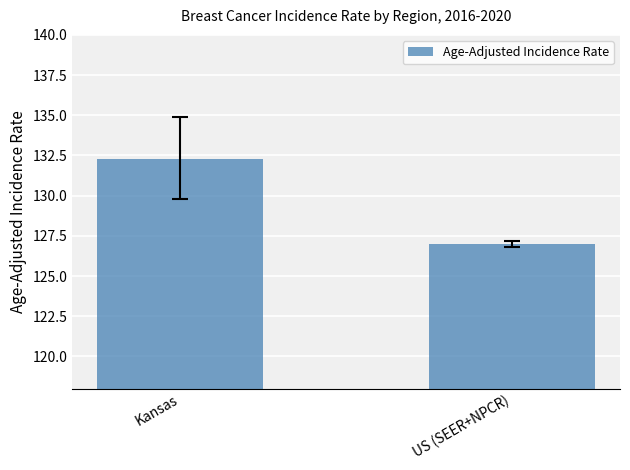

Which has a higher value, Kansas or US (SEER+NPCR)?

Kansas